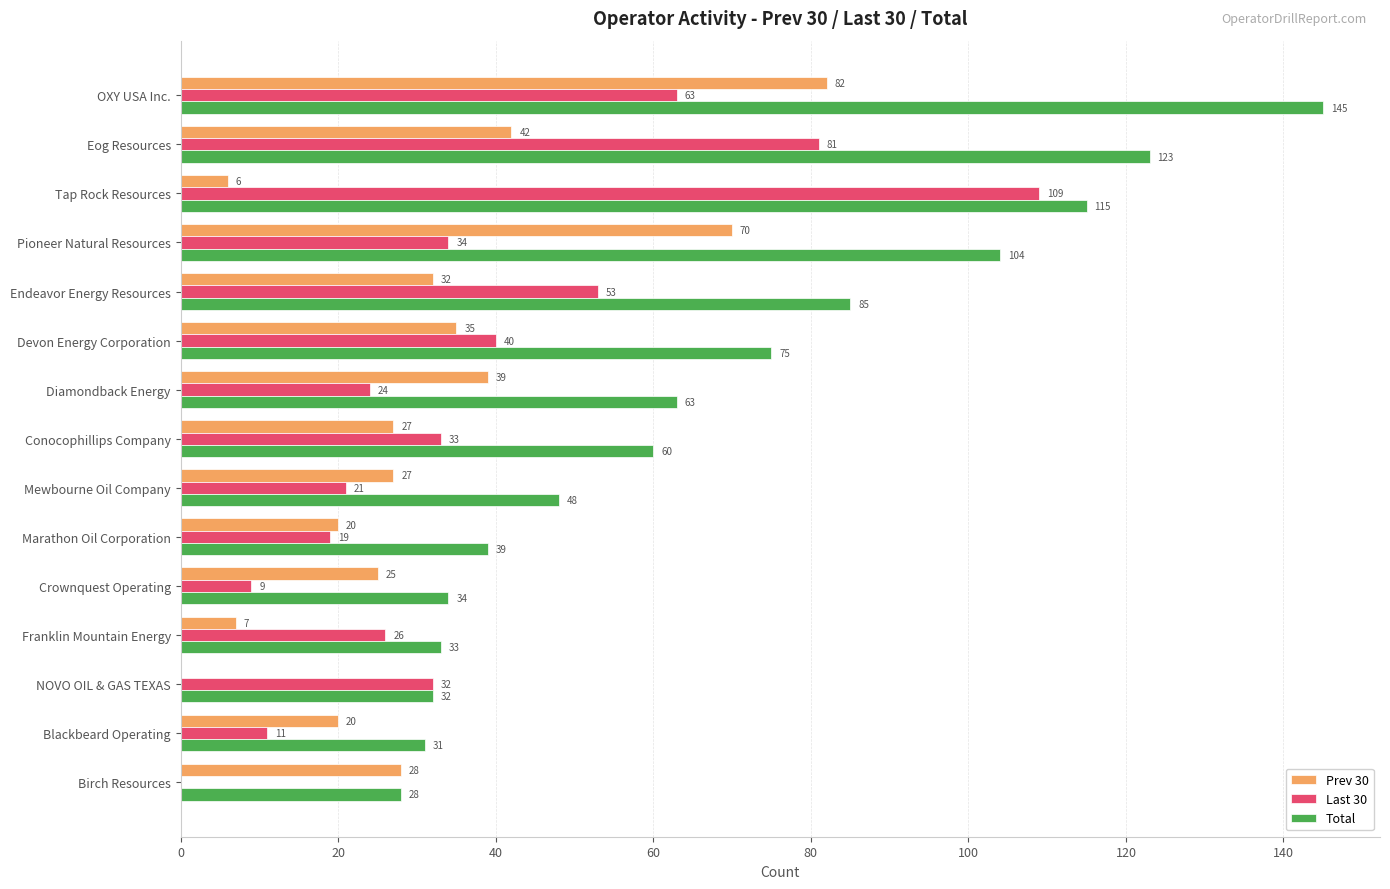

At which label is Last 30 closest to 54?

Endeavor Energy Resources